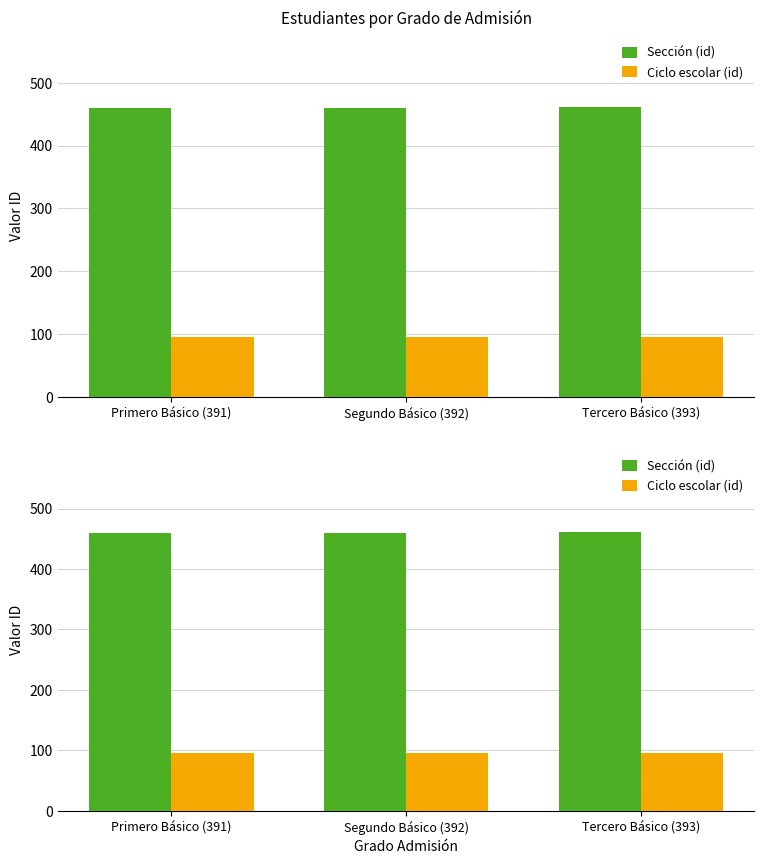

What is the average value of the Ciclo escolar (id) series?

95